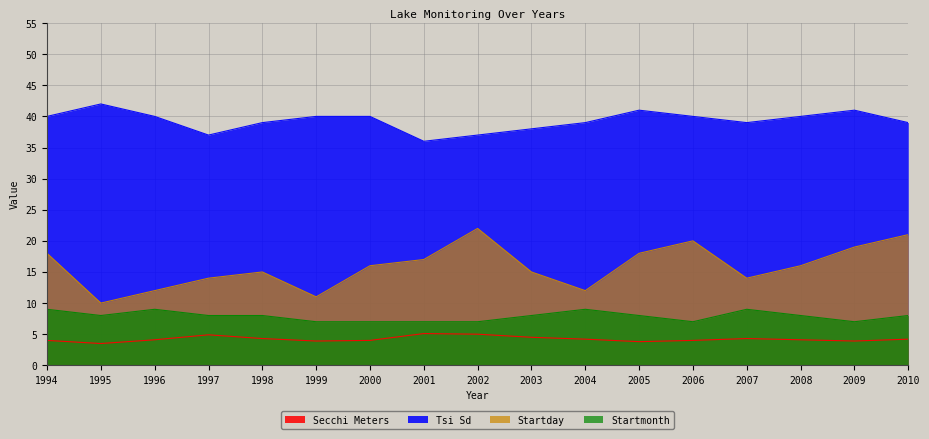

The value of Secchi Meters at 2010 is 4.2. True or false?

True